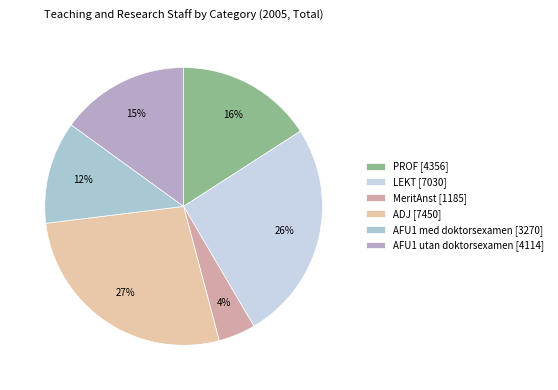

What percentage is the AFU1 med doktorsexamen slice, to the nearest percent?

12%